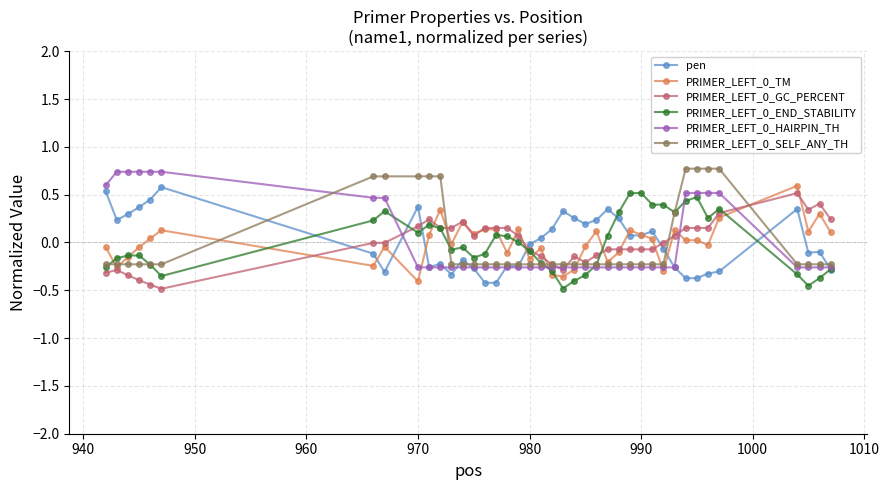

What is the maximum value shown in the chart?

0.8